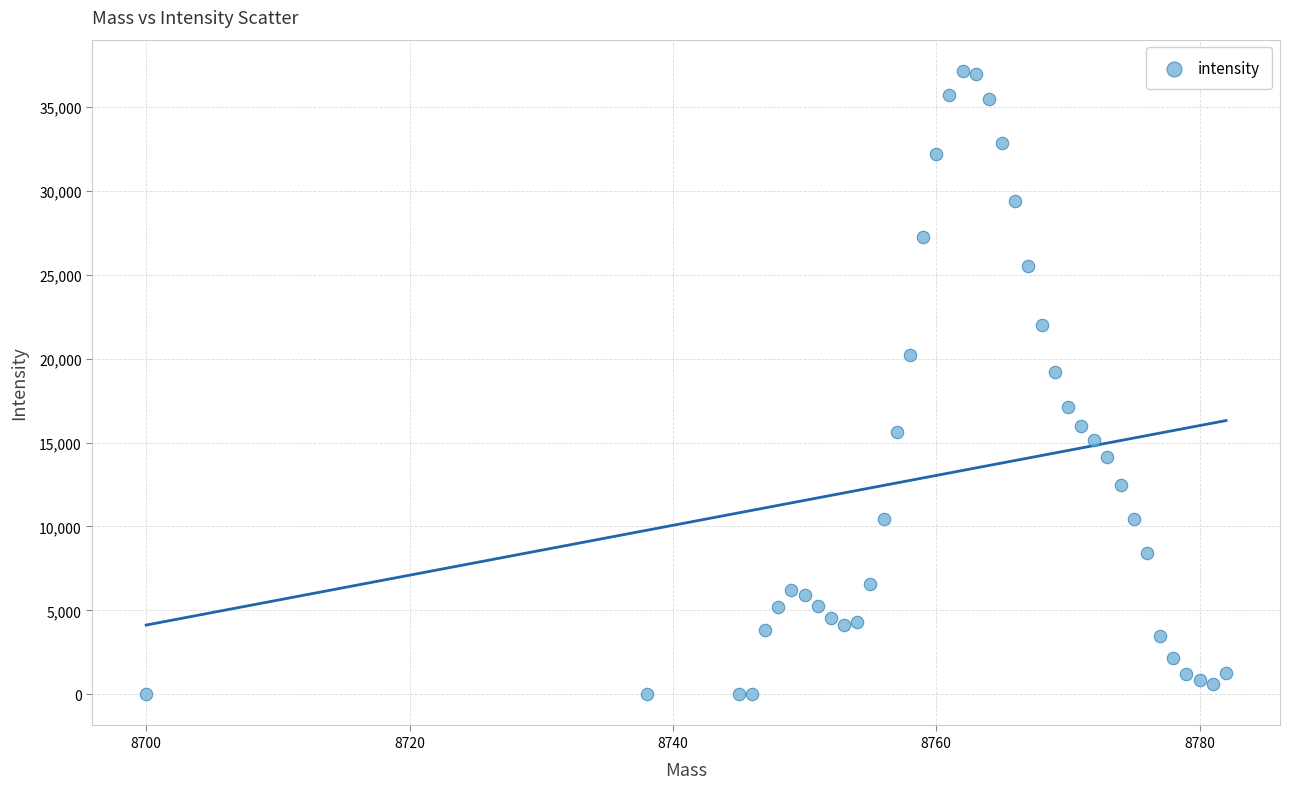

What Y value in the scatter plot is closest to 18573?

19206